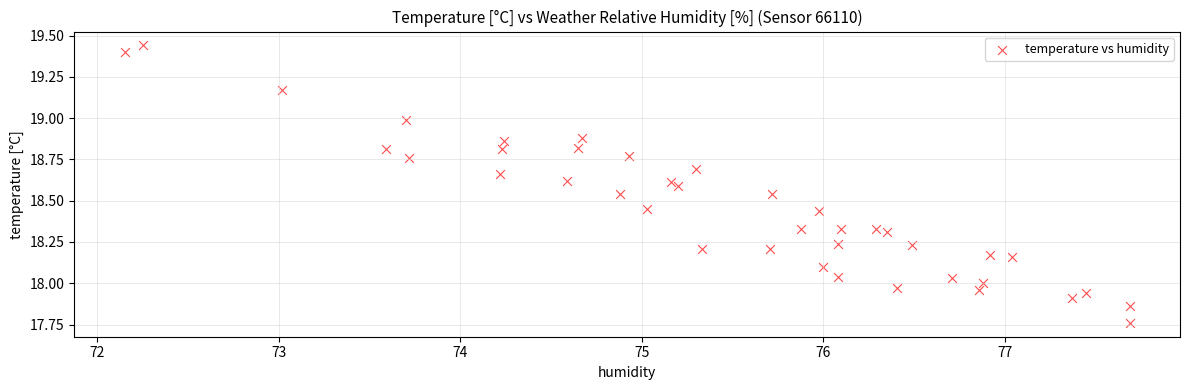

What is the range of X values (max minus min)?

5.5